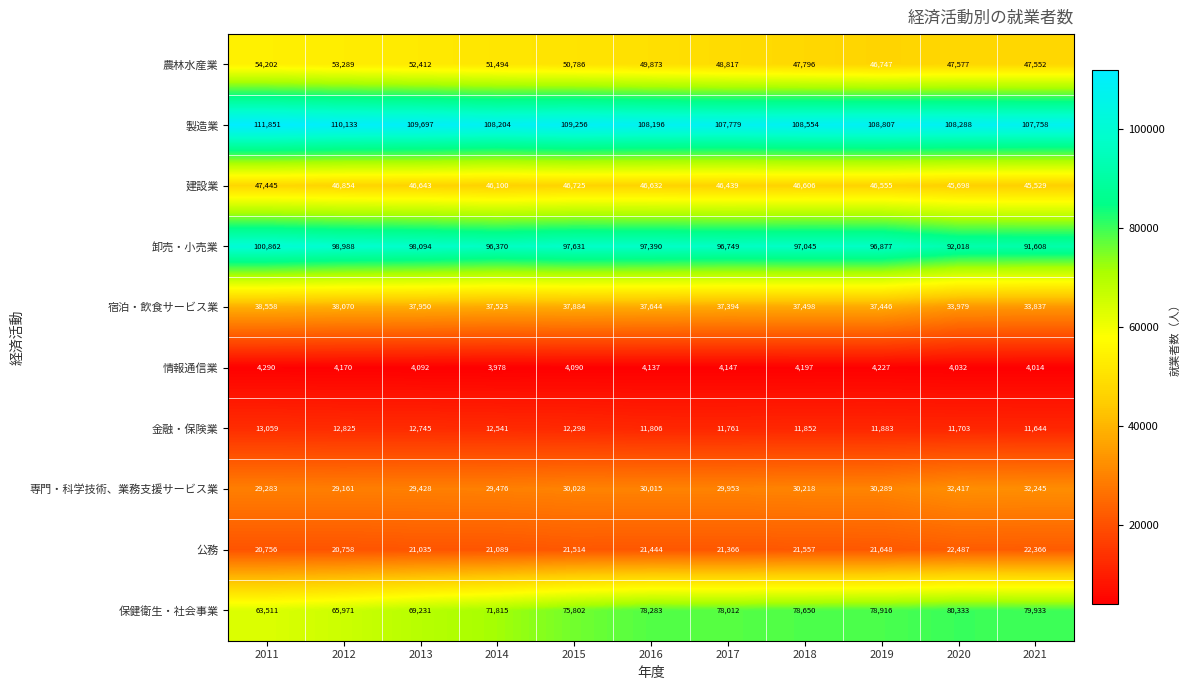

True or false: 情報通信業 has a value of 3978 at 2014.

True